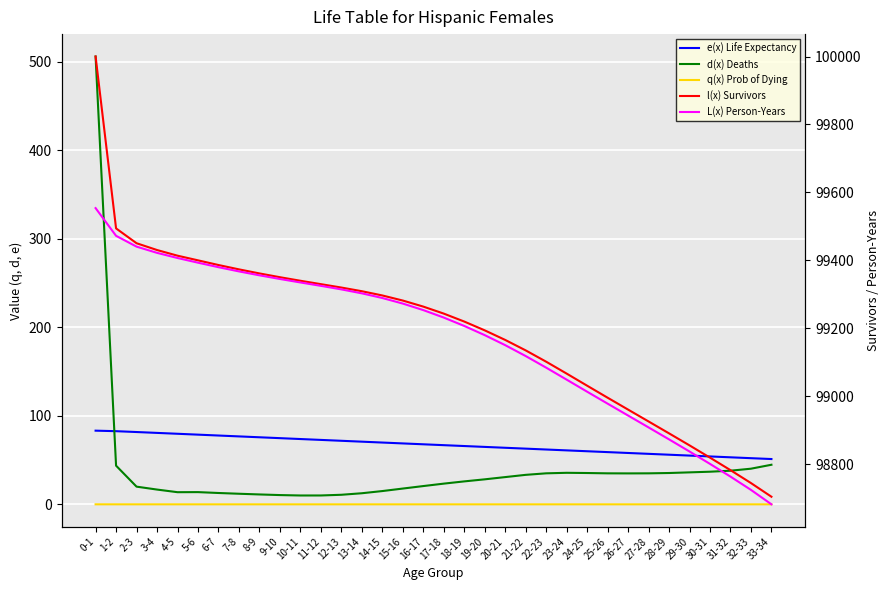

What is the lowest value of the l(x) Survivors series?

98704.1